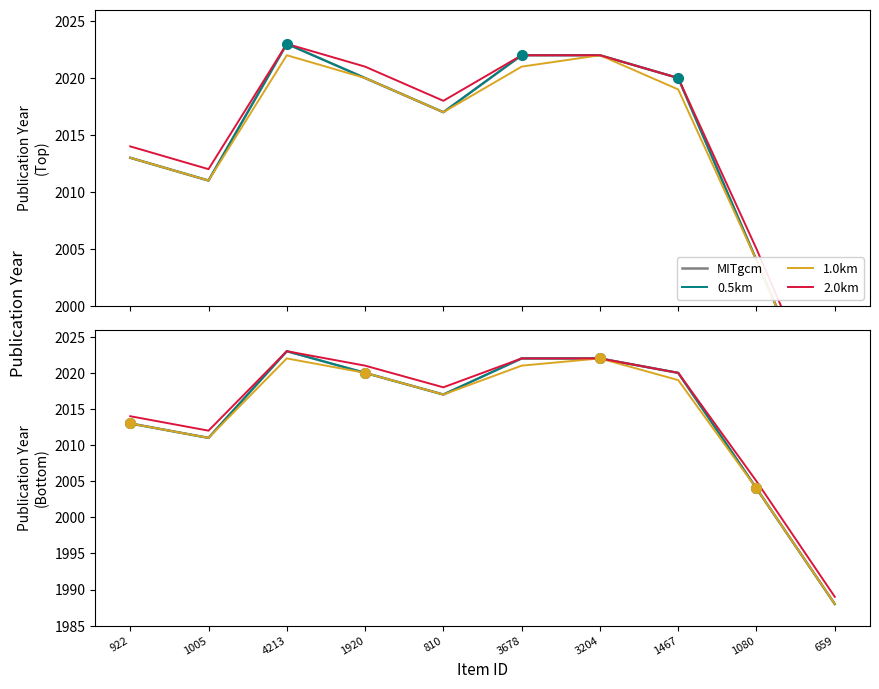

True or false: 2.0km and 0.5km intersect in this chart.

False